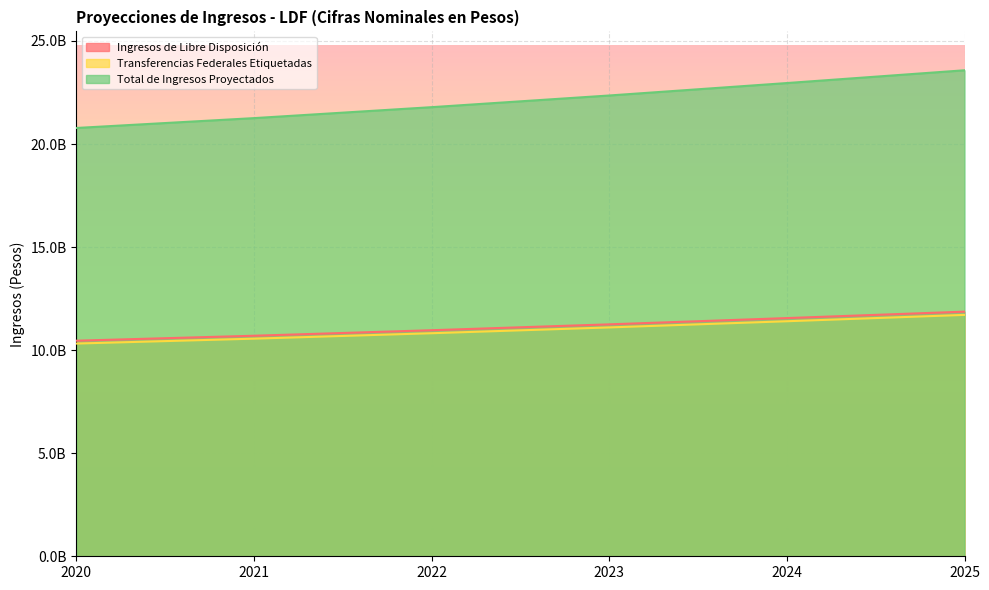

What is the total value across all series at 2023?

44709763556.5